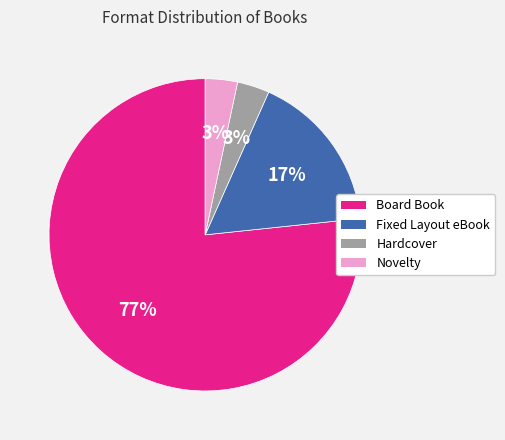

To the nearest percent, what is the combined percentage of Novelty and Fixed Layout eBook?

20%